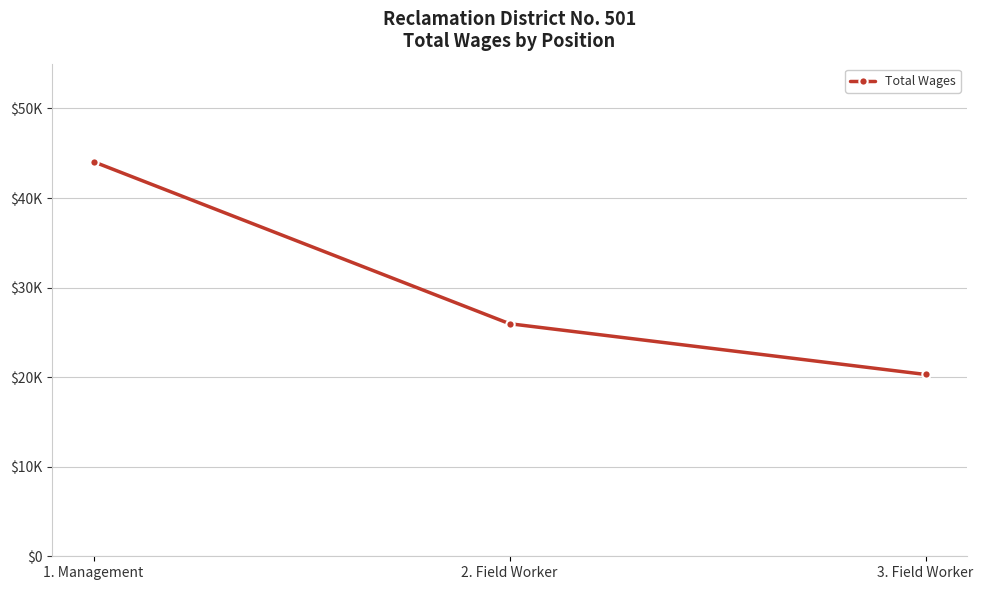

Is this an area chart (filled region under the line)?

No